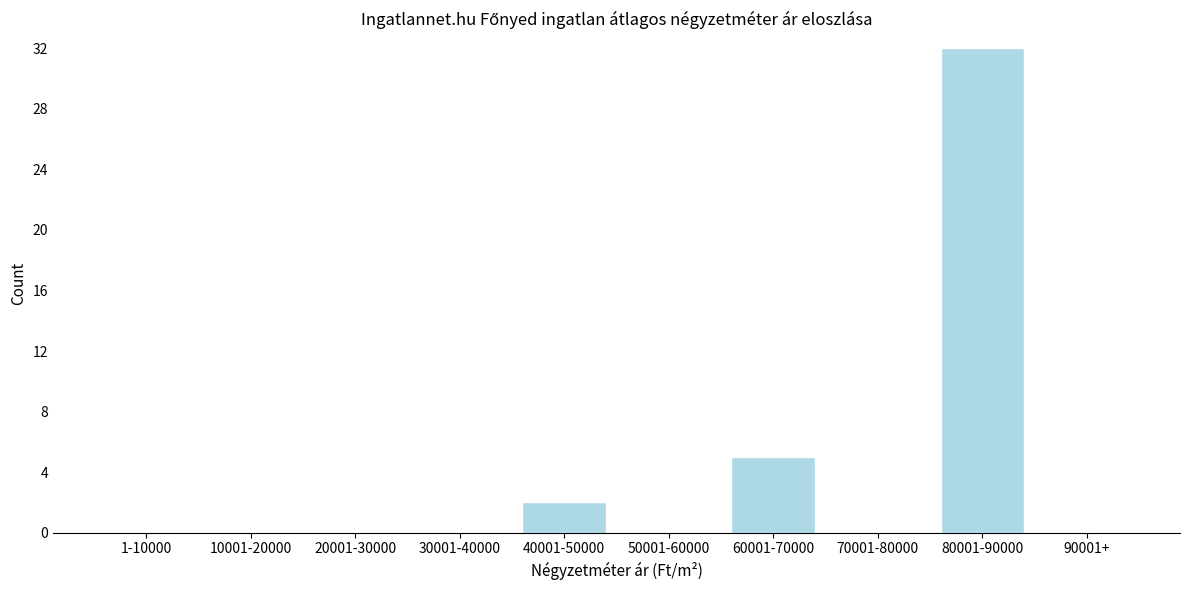

Reading left to right, what are all the values shown in this chart?

1-10000=0	10001-20000=0	20001-30000=0	30001-40000=0	40001-50000=2	50001-60000=0	60001-70000=5	70001-80000=0	80001-90000=32	90001+=0